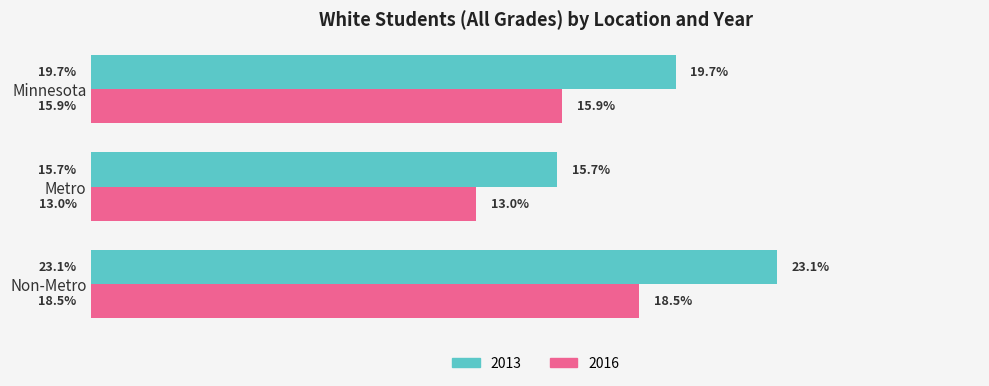

What value does the 2016 series have at Non-Metro?

0.2